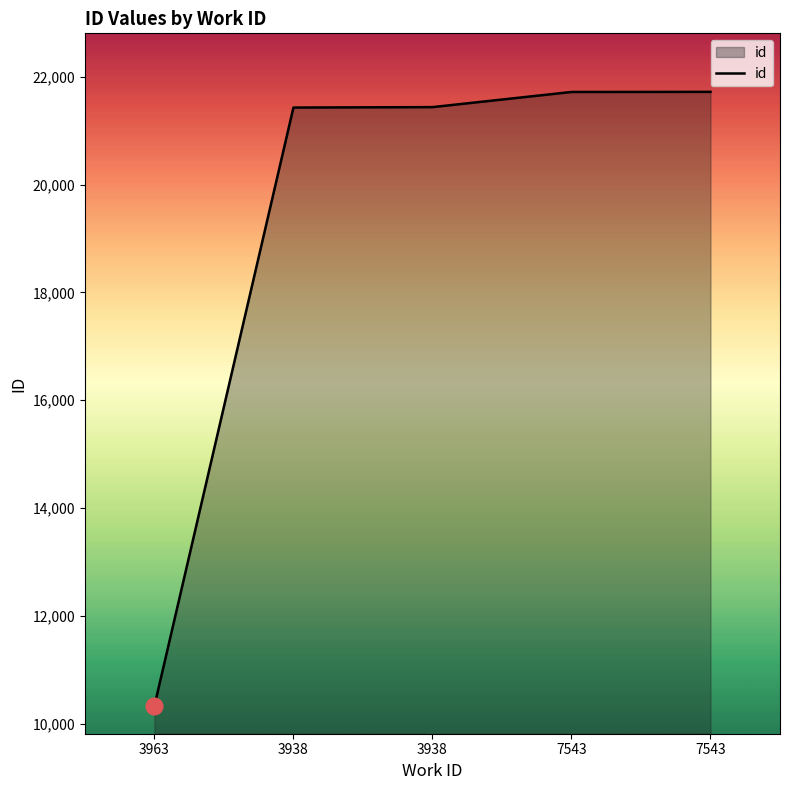

The value at 3938 is 21429. True or false?

True